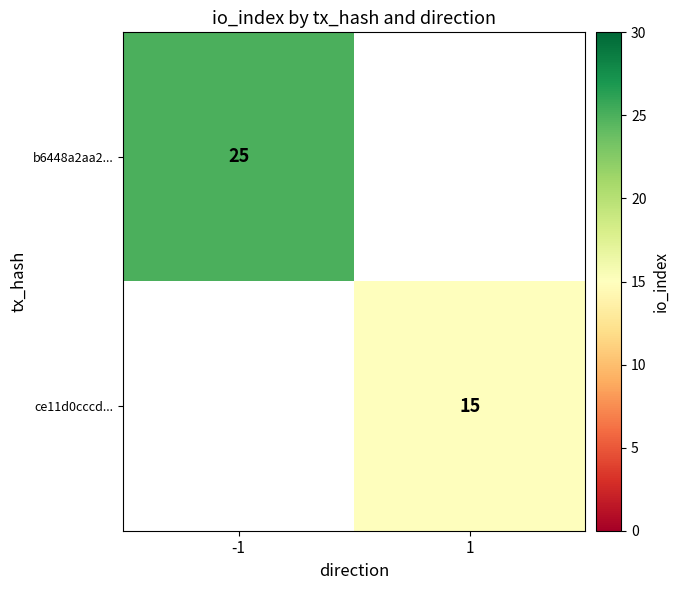

At how many categories does at least one series exceed 21?

1